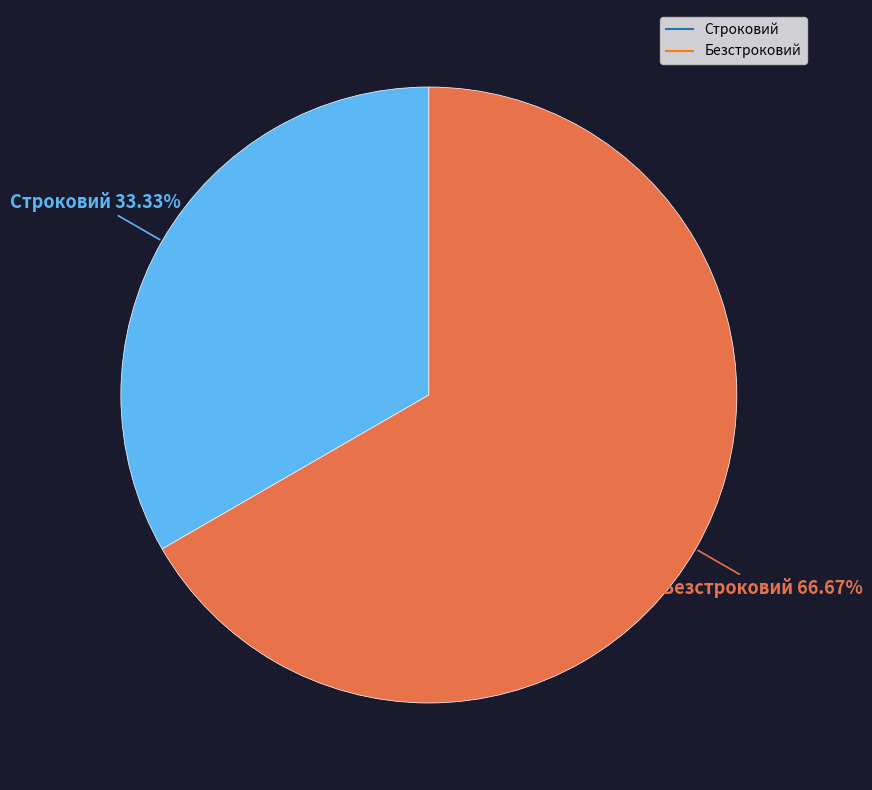

Which slice is the smallest?

Строковий